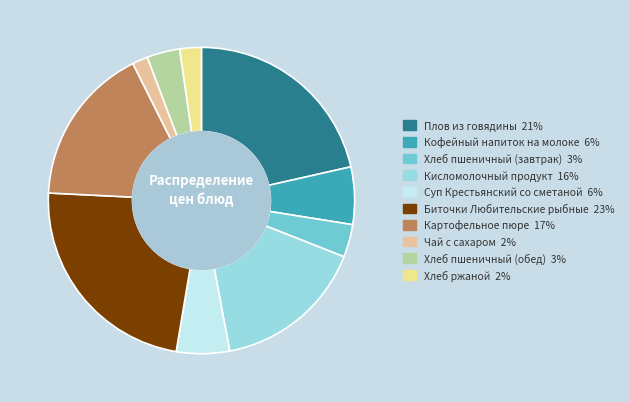

Is the sum of Хлеб пшеничный (завтрак) and Чай с сахаром greater than half?

No